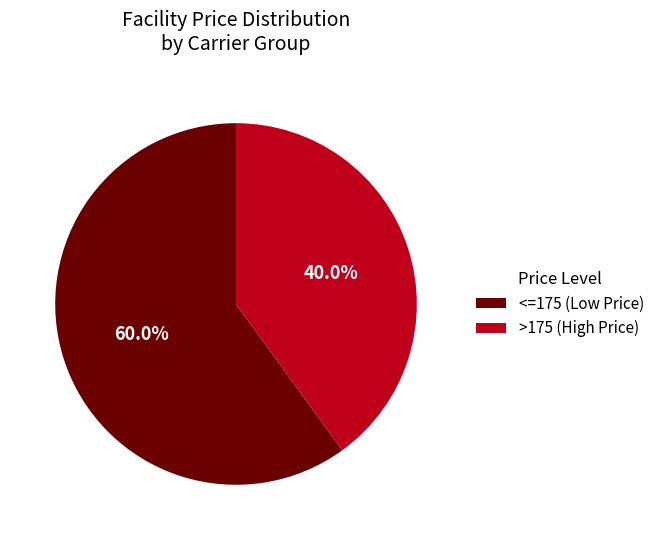

What percentage is NOT represented by >175 (High Price)?

60.0%